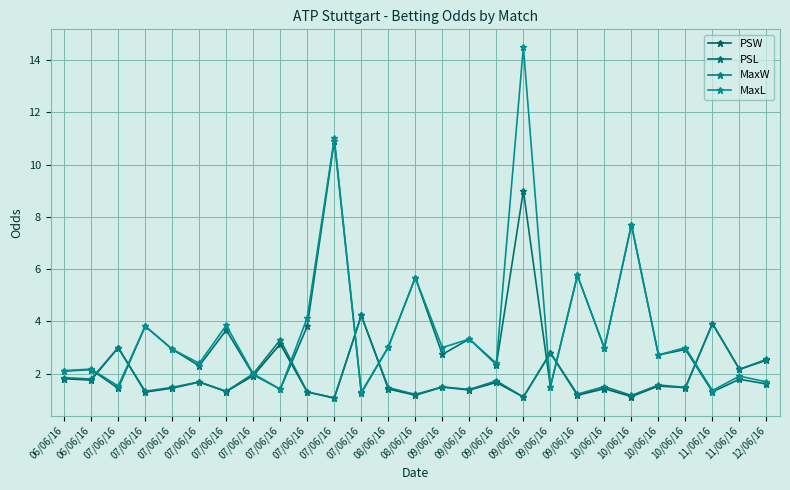

Which category has the lowest value across all series?

07/06/16